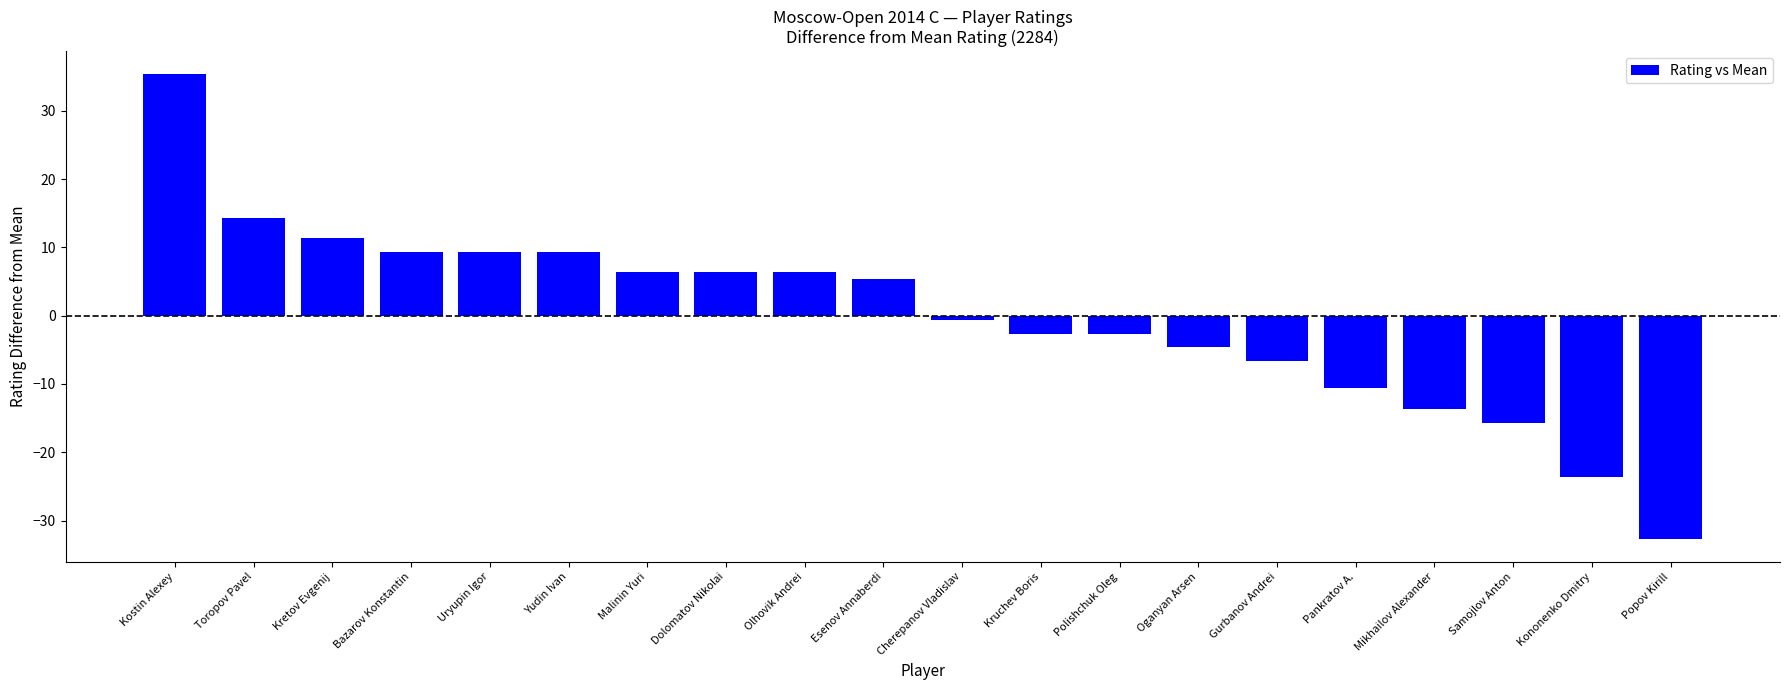

What is the label of the 2nd bar from the left?

Toropov Pavel